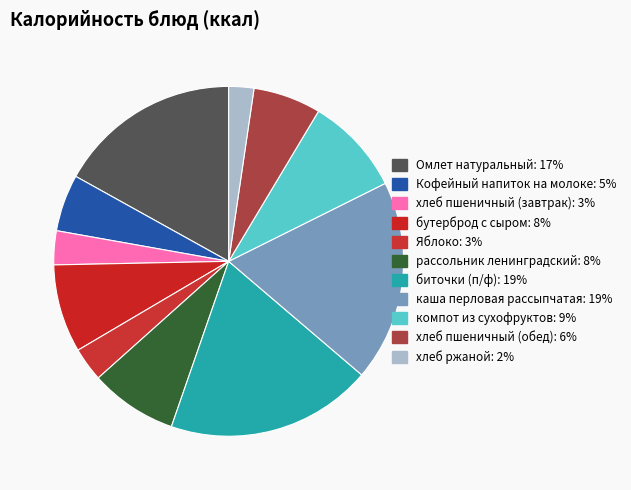

Which slice is the largest?

биточки (п/ф)